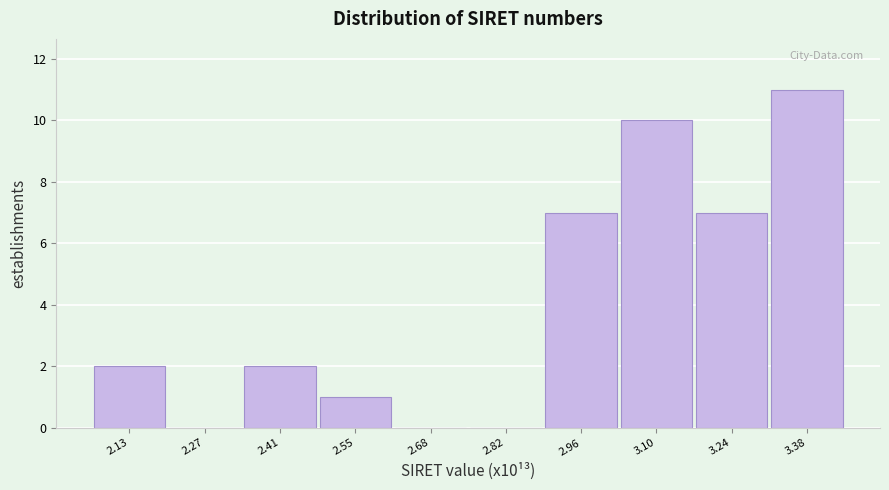

Reading left to right, list all the values displayed in this chart.

2.13=2	2.27=0	2.41=2	2.55=1	2.68=0	2.82=0	2.96=7	3.10=10	3.24=7	3.38=11